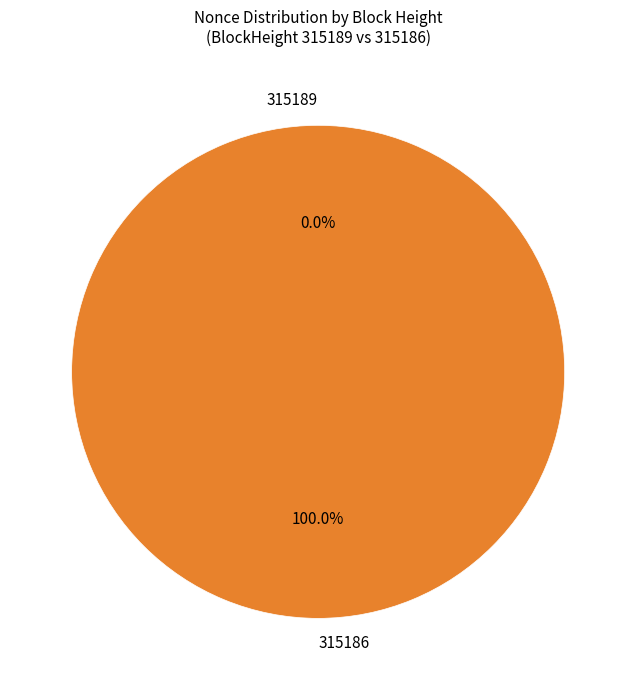

Which category has the biggest portion of the pie?

315186